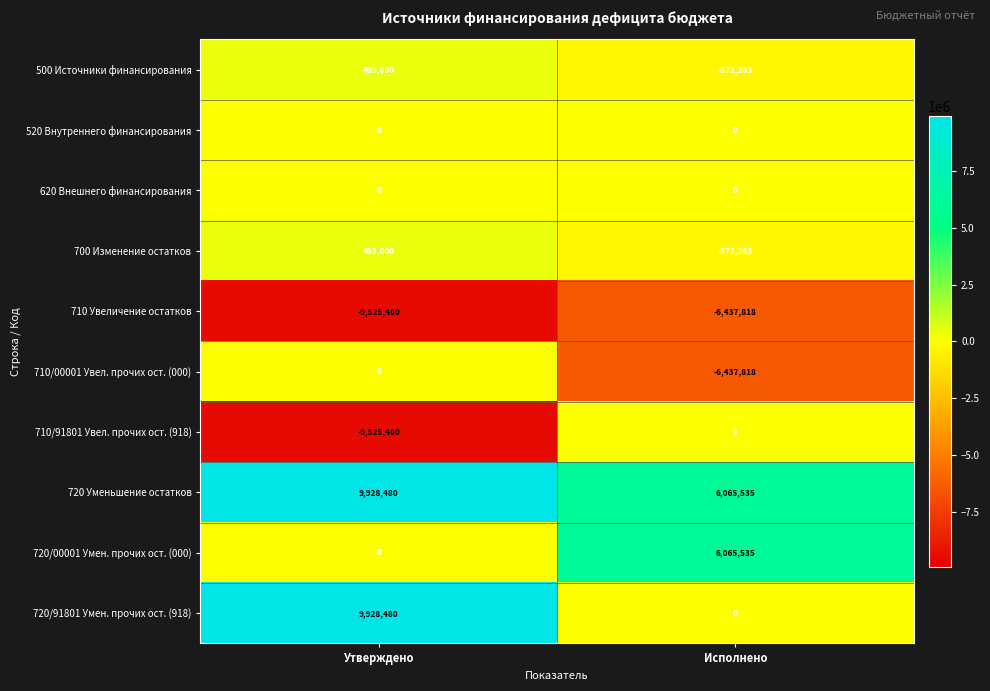

What is the sum of the 720/00001 Умен. прочих ост. (000) values at Утверждено and Исполнено?

6065535